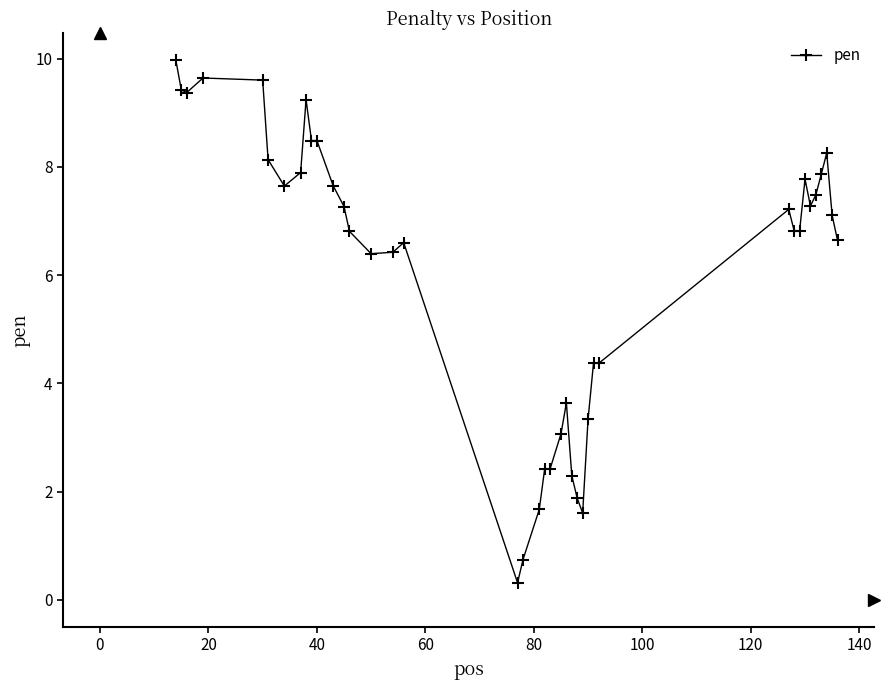

What is the value of the 25th point from the left?

2.3